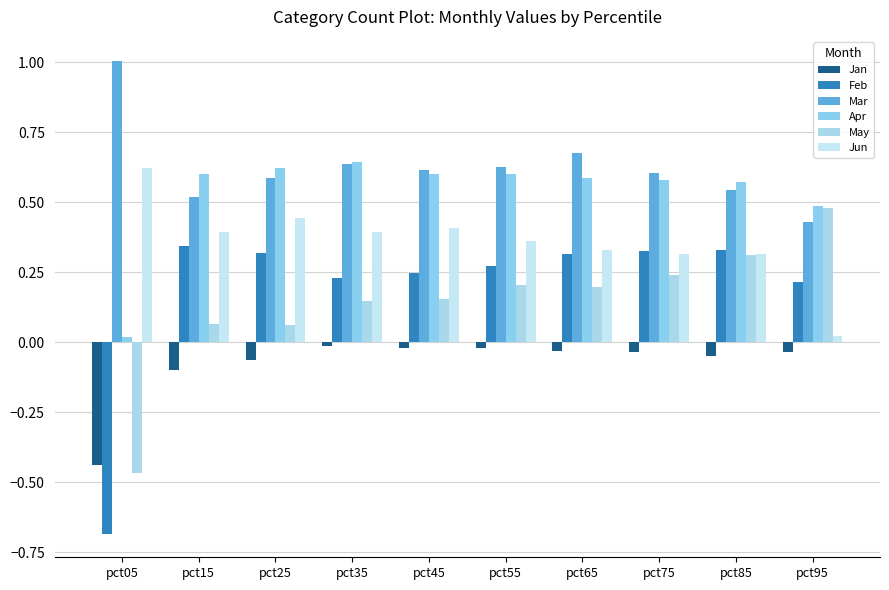

List the labels in order of Mar value, largest first.

pct05, pct65, pct35, pct55, pct45, pct75, pct25, pct85, pct15, pct95